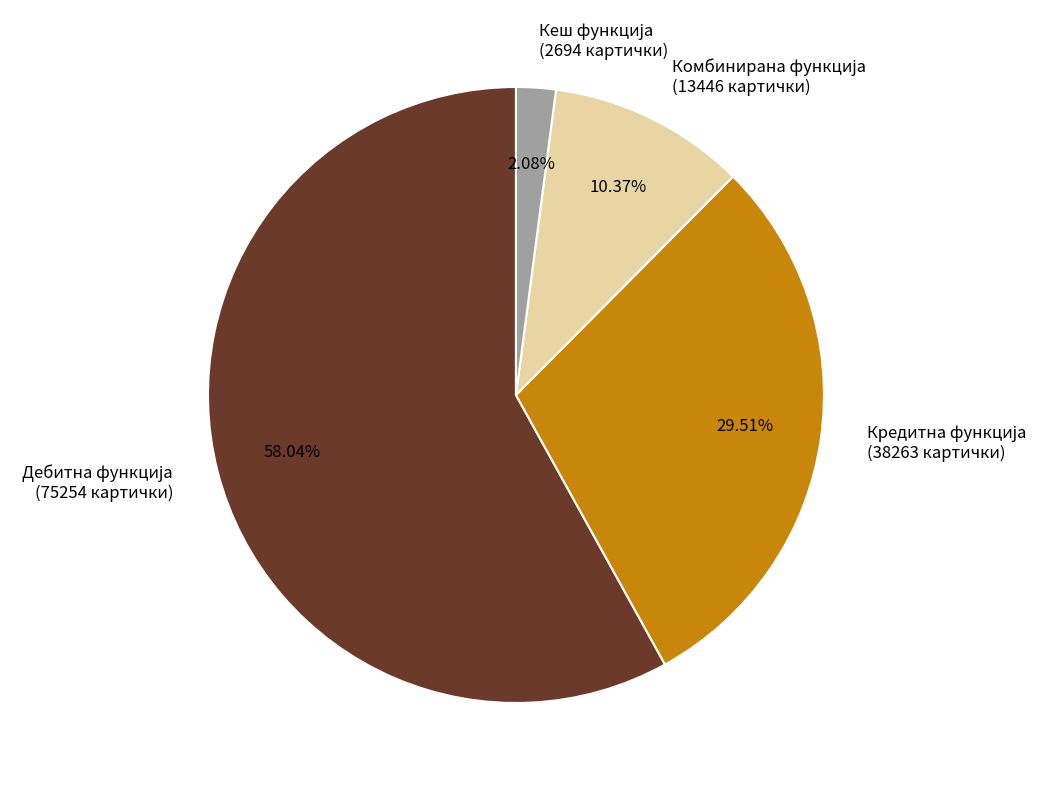

Does any single category account for the majority?

Yes